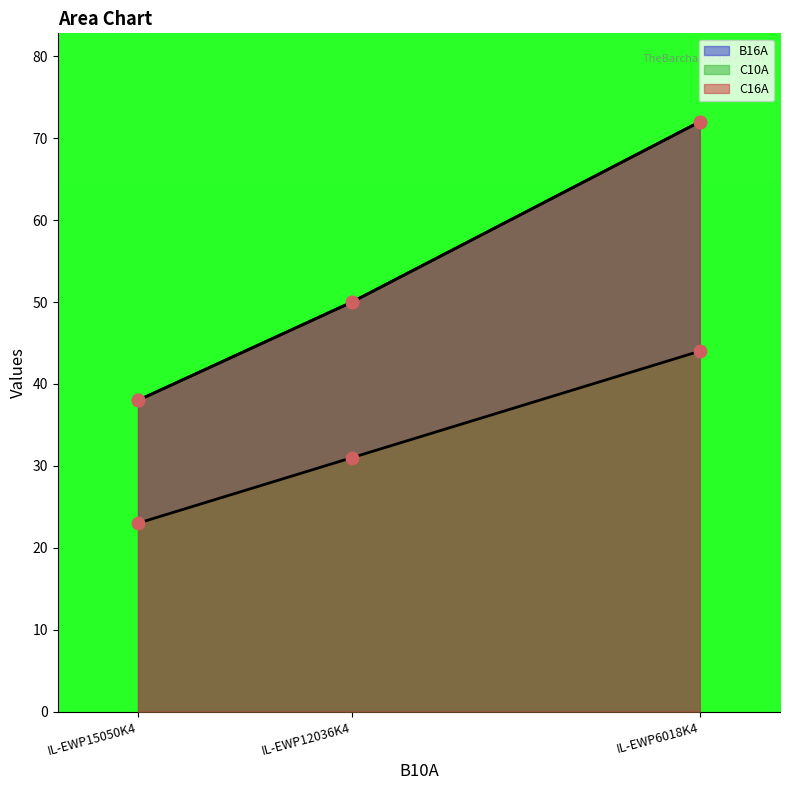

Is the value of C10A at IL-EWP15050K4 greater than the value of C16A at IL-EWP6018K4?

No